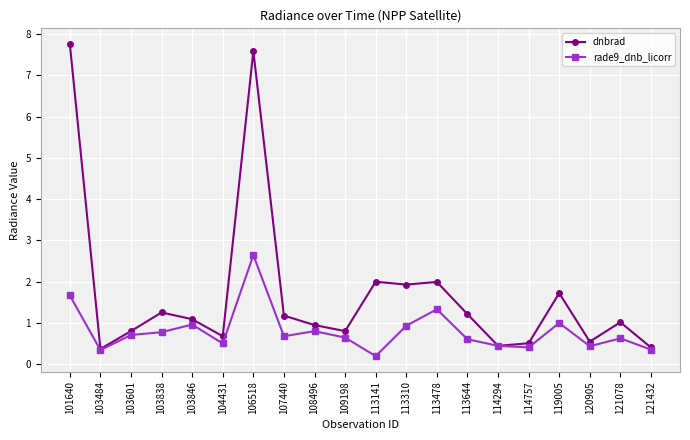

Is it true that rade9_dnb_licorr equals 1.3 at 108496?

False